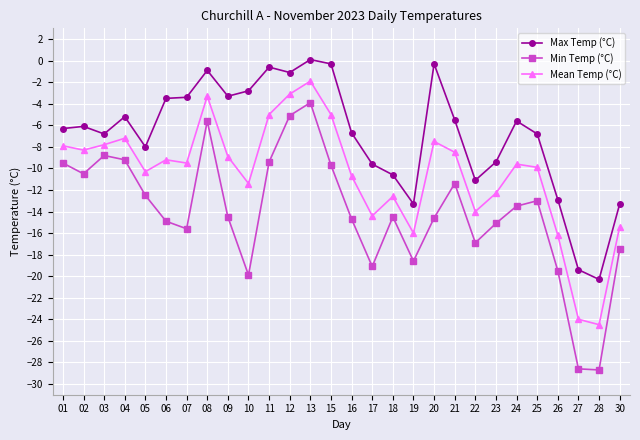

Is the value of Mean Temp (°C) at 28 greater than the value of Min Temp (°C) at 17?

No